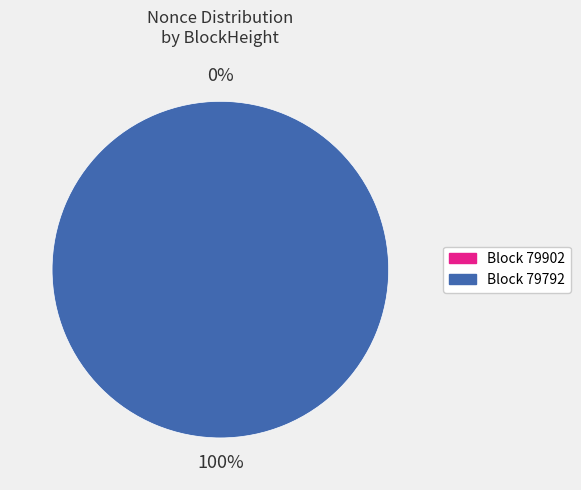

Which category has the biggest portion of the pie?

79792